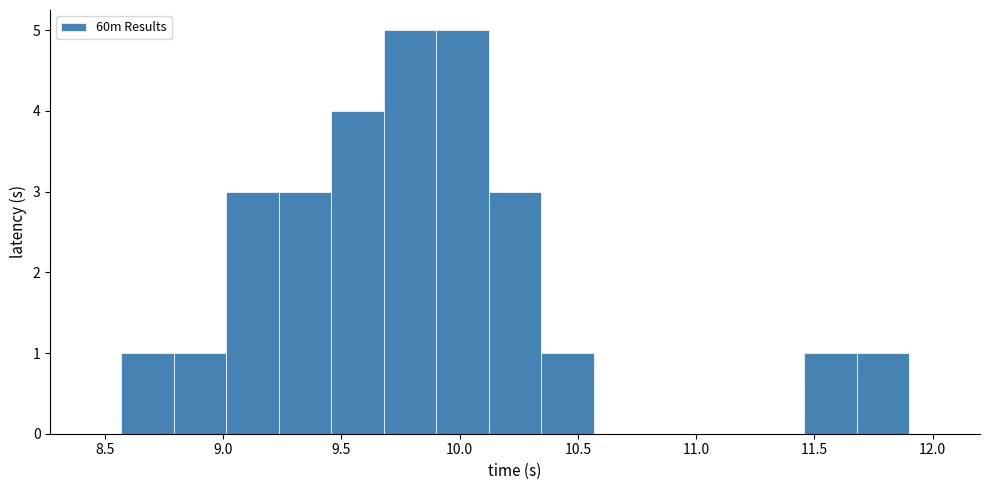

Reading left to right, transcribe this chart: for each bar, give the range it covers on the x-axis and its height. Neither the bar edges nor the heights are printed on the chart, so give them approximately, as read against the axes.

8.55 to 8.80: 1
8.80 to 9.00: 1
9.00 to 9.25: 3
9.25 to 9.45: 3
9.45 to 9.70: 4
9.70 to 9.90: 5
9.90 to 10.10: 5
10.10 to 10.35: 3
10.35 to 10.55: 1
10.55 to 10.80: 0
10.80 to 11.00: 0
11.00 to 11.25: 0
11.25 to 11.45: 0
11.45 to 11.70: 1
11.70 to 11.90: 1